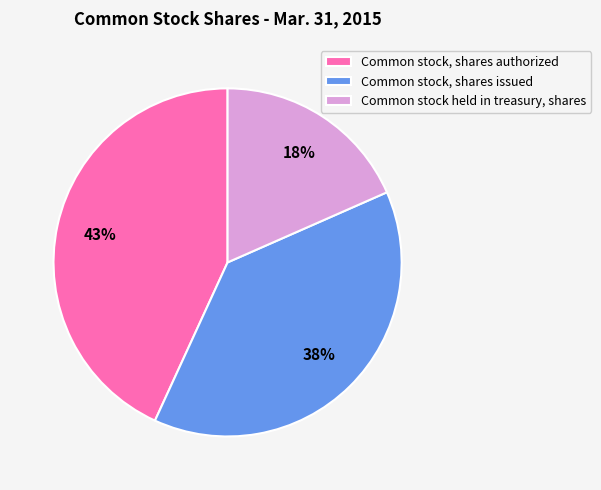

What percentage is the Common stock, shares authorized slice, to the nearest percent?

43%